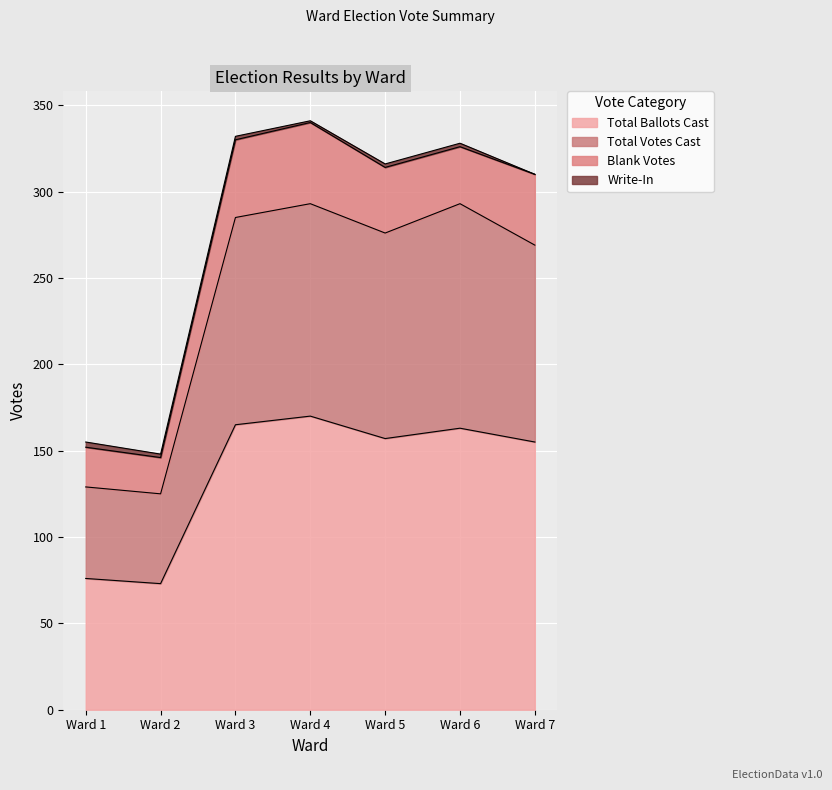

Is it true that Total Ballots Cast equals 37 at Ward 5?

False